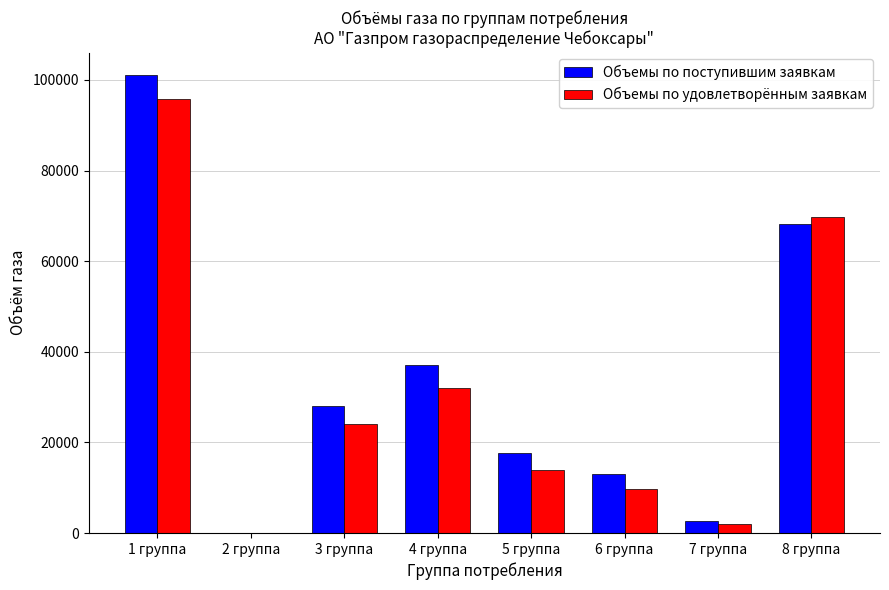

Reading right to left, list all the values displayed in this chart.

Объемы по поступившим заявкам: 8 группа=68304.2	7 группа=2719.3	6 группа=13032.3	5 группа=17750.6	4 группа=37133.6	3 группа=28136.8	2 группа=0.0	1 группа=101000.0
Объемы по удовлетворённым заявкам: 8 группа=69767.4	7 группа=1984.9	6 группа=9627.2	5 группа=13835.7	4 группа=31992.8	3 группа=24027.8	2 группа=0.0	1 группа=95832.7